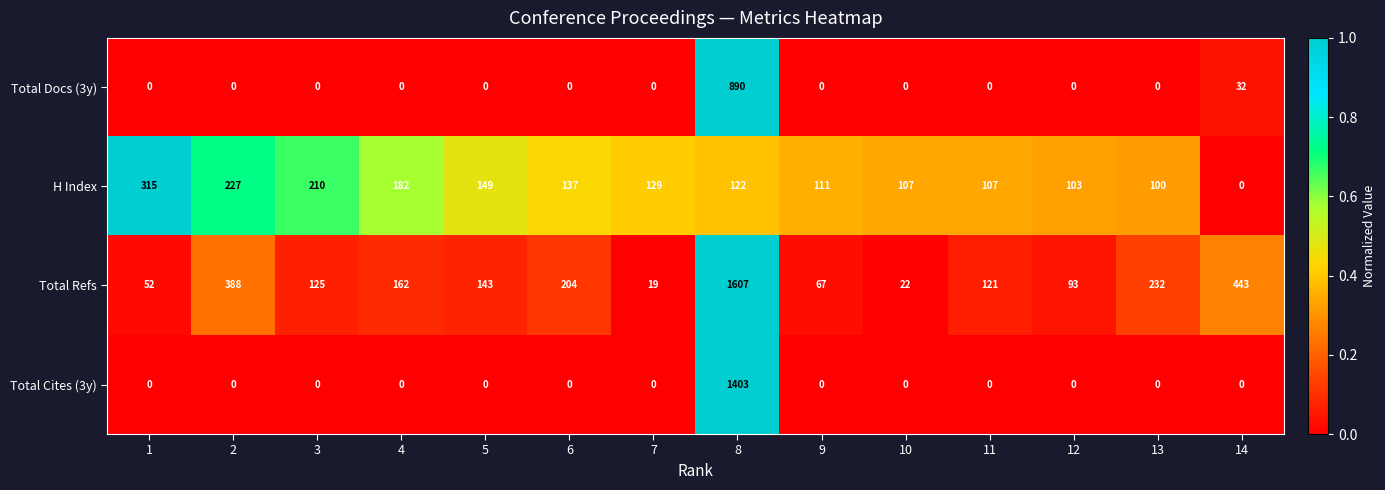

The value of Total Cites (3y) at 10 is -864. True or false?

False